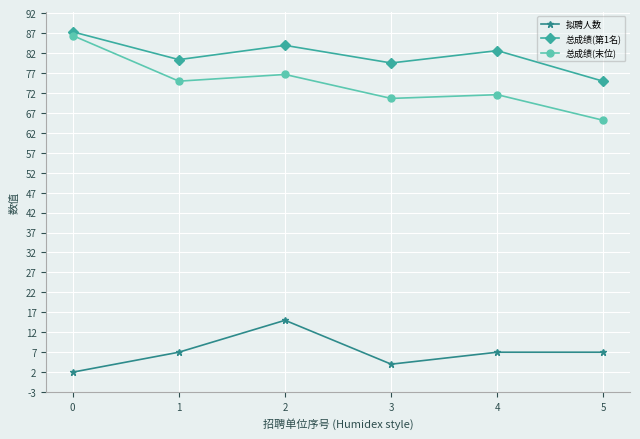

True or false: 拟聘人数 has more than 2 interior local peaks.

False